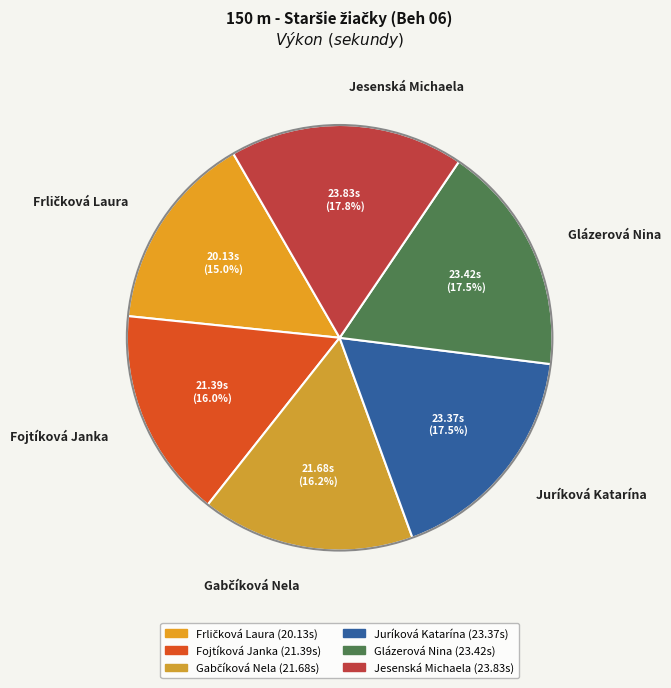

What portion of the pie excludes Glázerová Nina?

82.5%